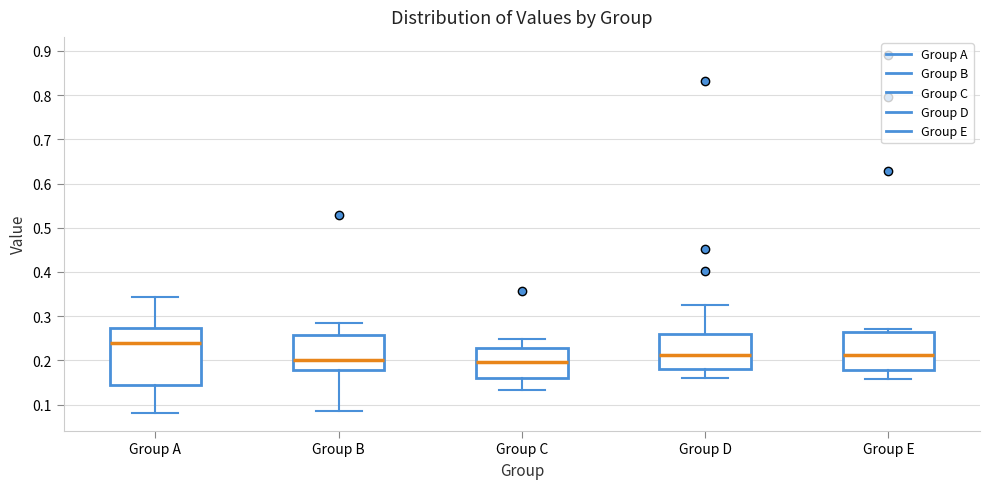

Comparing the boxes themselves (not the whiskers), which one is the tallest?

Group A